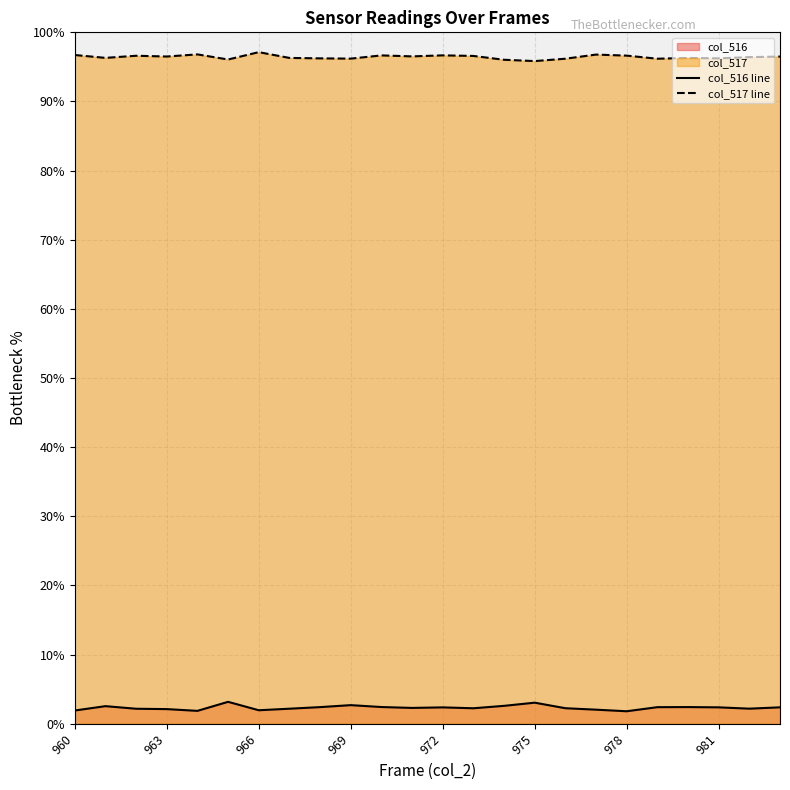

Does the chart display data point markers on the line(s)?

No